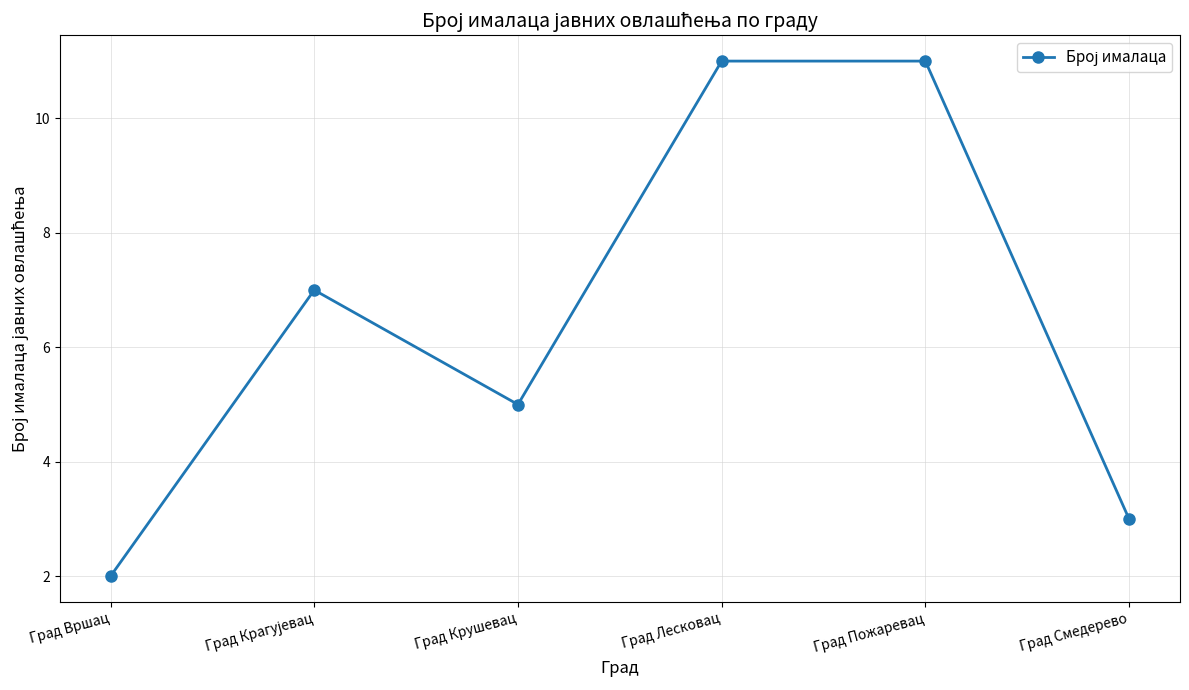

Approximately how many times larger is the value at Град Вршац compared to Град Лесковац?

0.2